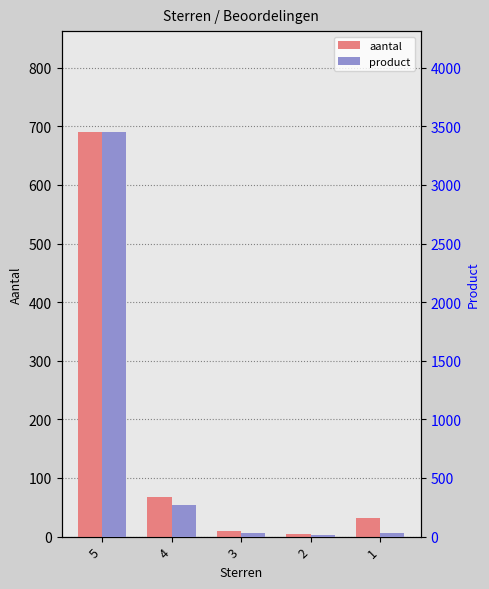

At 3, list the series in order from largest to smallest.

product, aantal